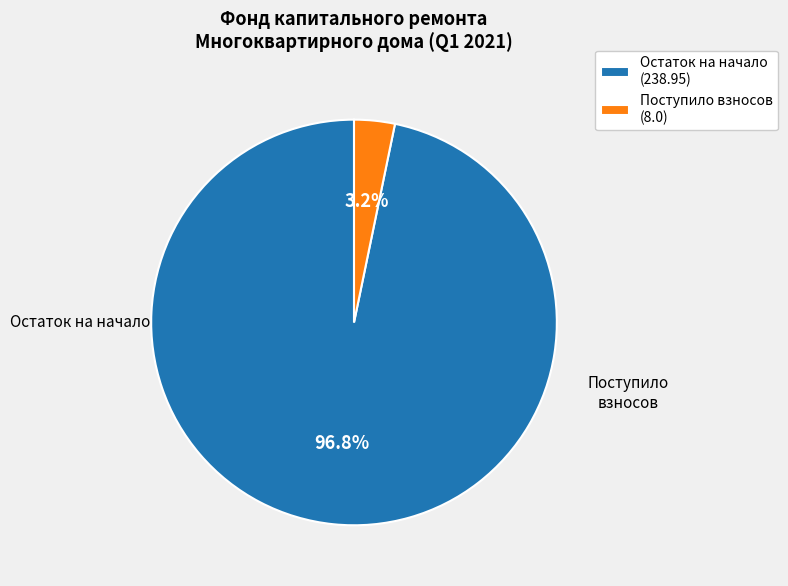

Is there any slice that represents more than half of the pie?

Yes